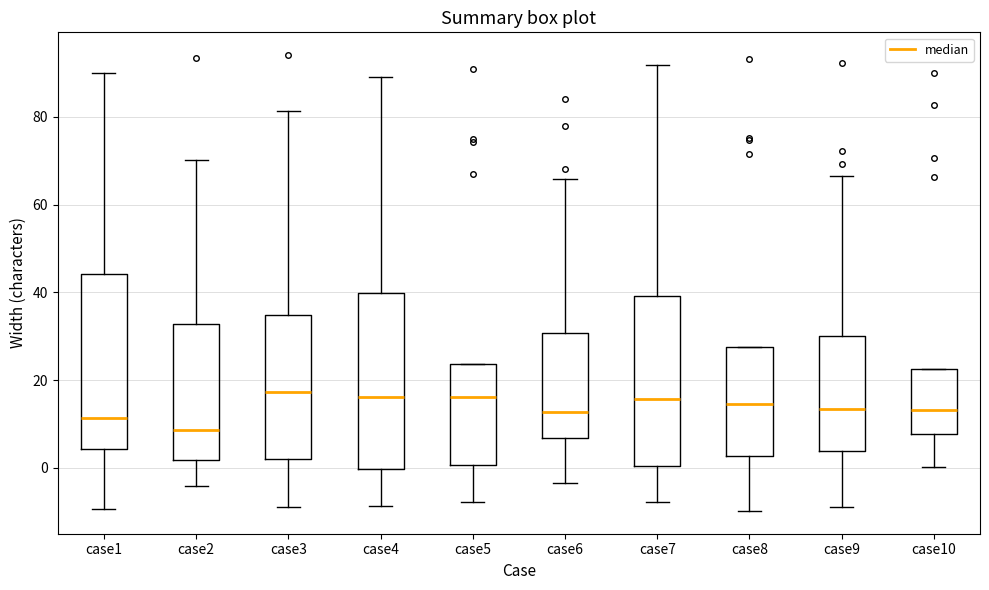

Where does the upper whisker of the box for case2 end on the y-axis? The values are not printed on the chart, so give them approximately, as read against the axis.

70